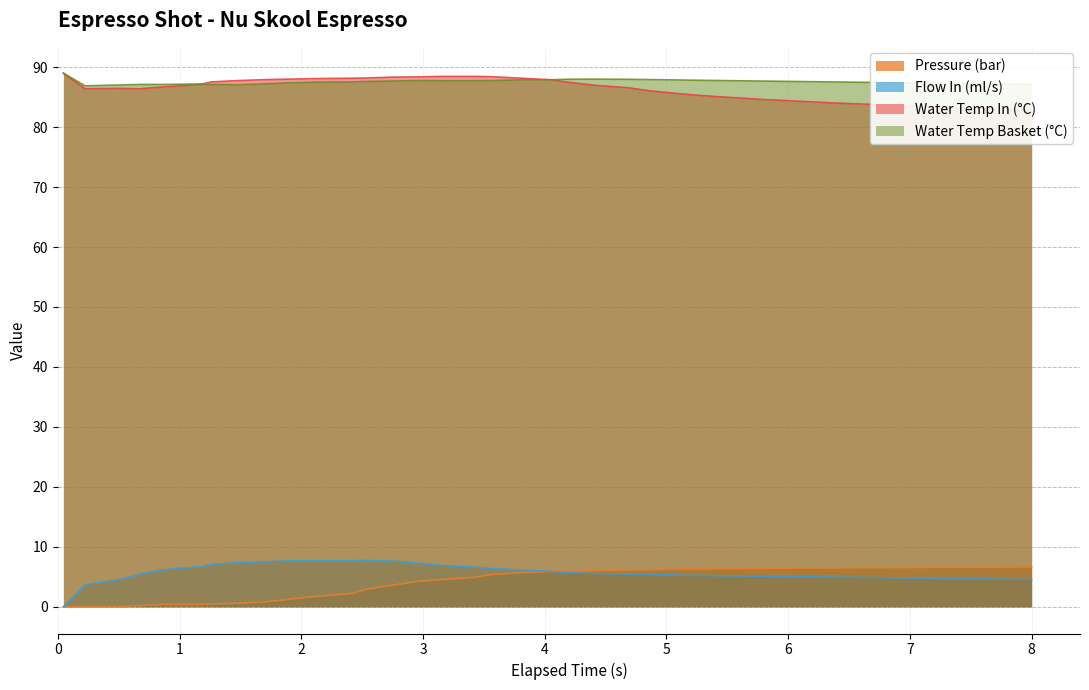

What is the average value of the water_temperature_in series?

86.2